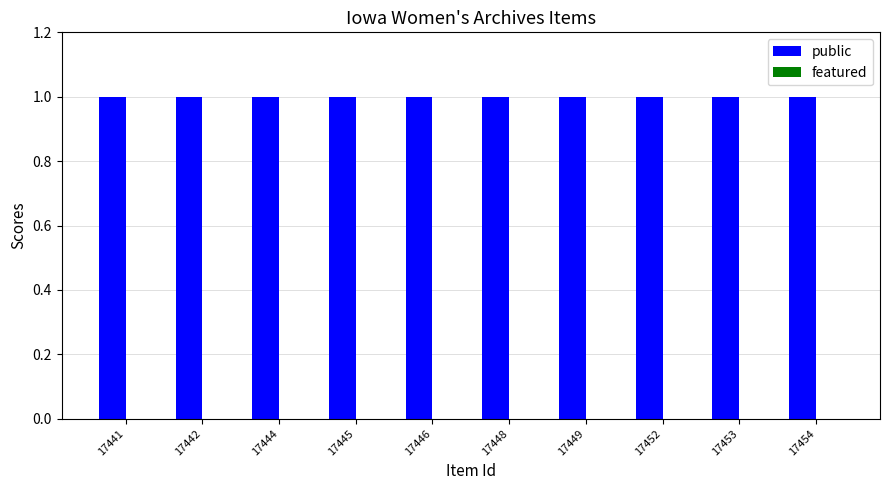

The value of featured at 17449 is 0. True or false?

True